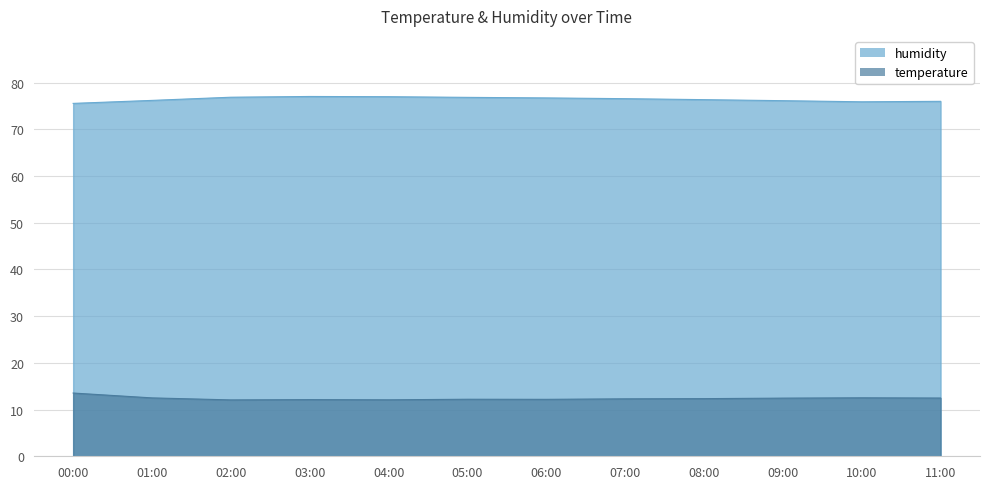

What is the value of the humidity point at the 3rd from the left?

76.9